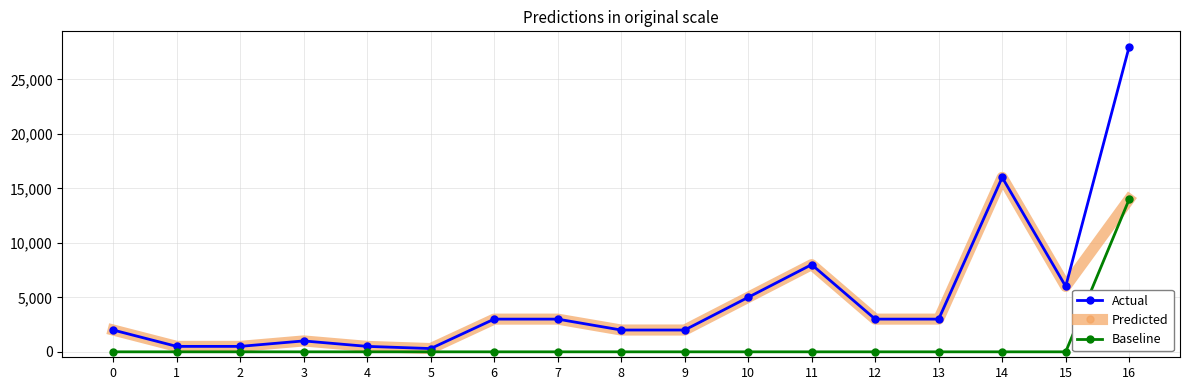

Which series has the largest range (max minus min)?

Actual